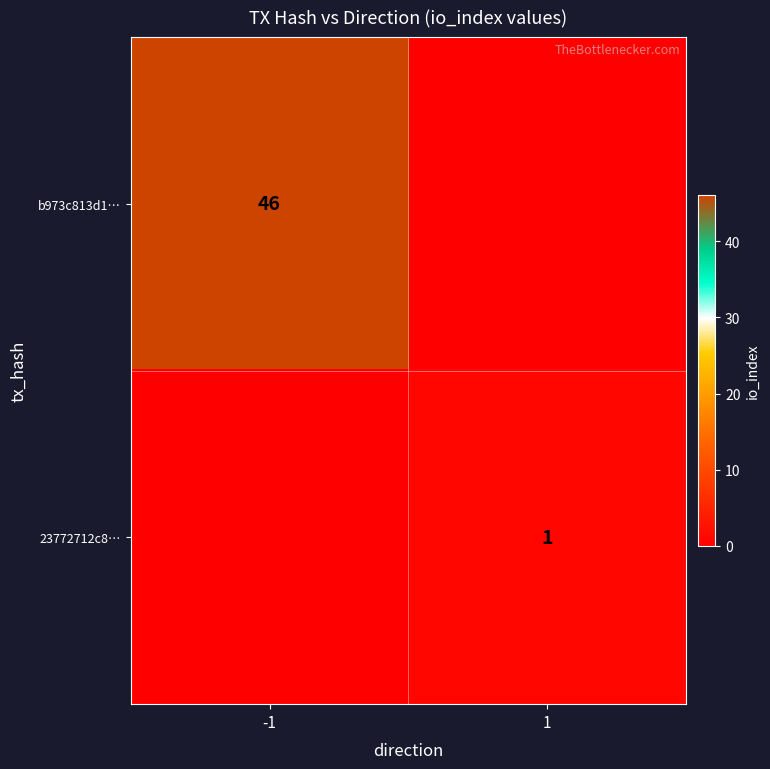

True or false: b973c813d1… has a value of 46 at -1.

True